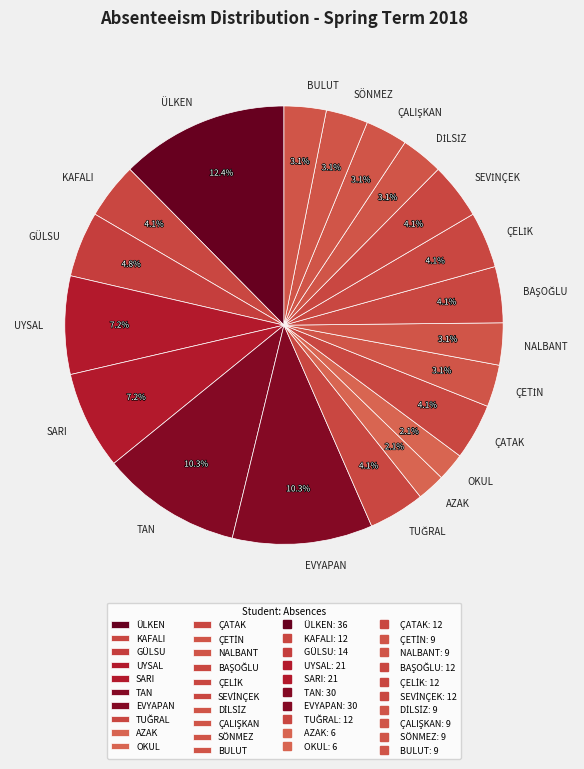

To the nearest percent, what is the average slice percentage?

5%